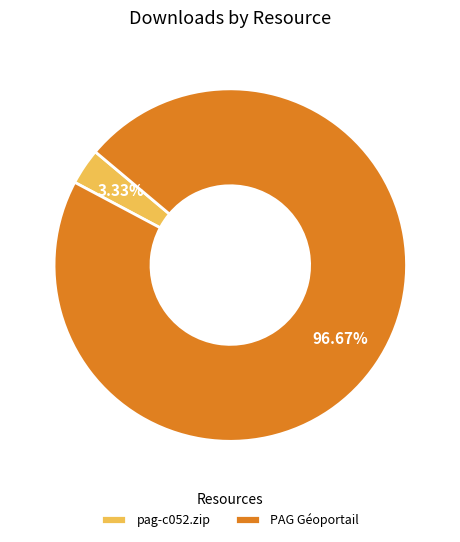

What is the total percentage of pag-c052.zip and PAG Géoportail?

100.0%